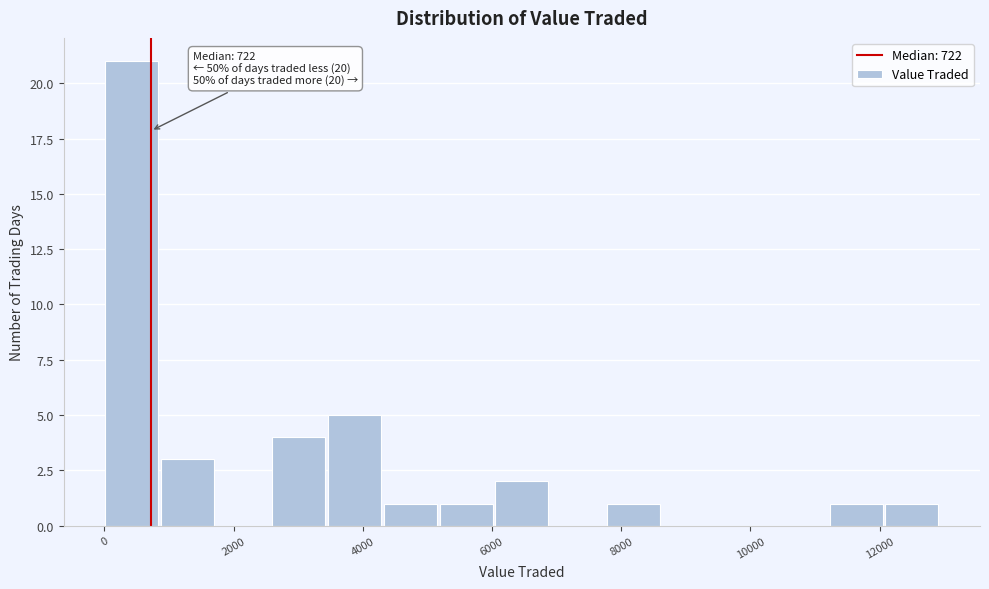

Over which range of the x-axis is the bar tallest?

0 to 800